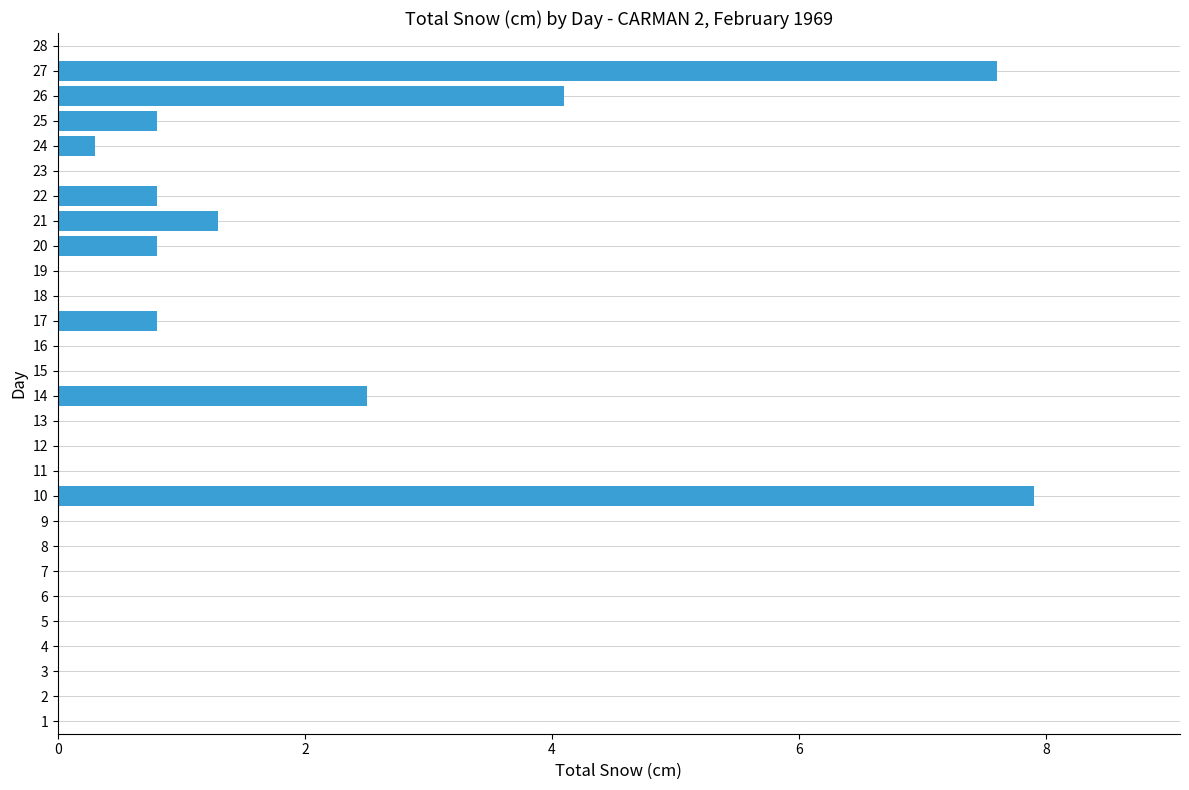

Between 14 and 21, which is larger?

14